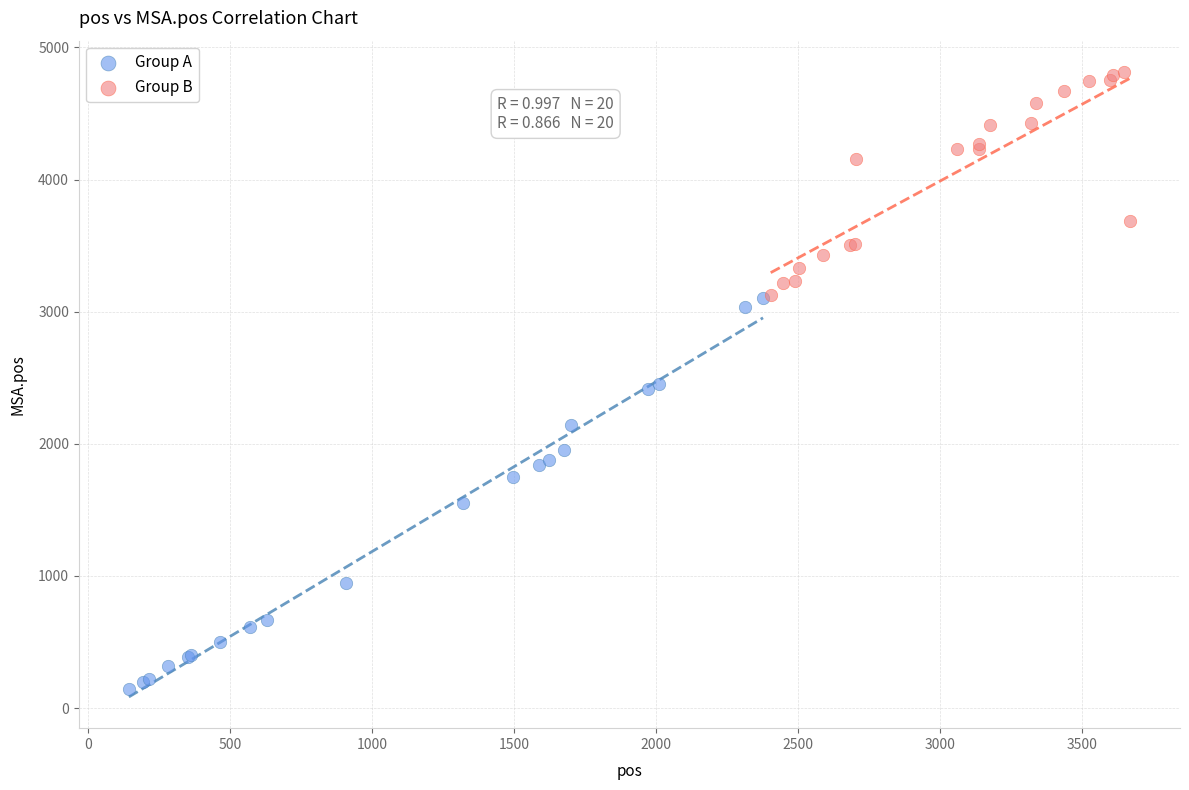

Which series reaches the maximum Y coordinate?

Group B